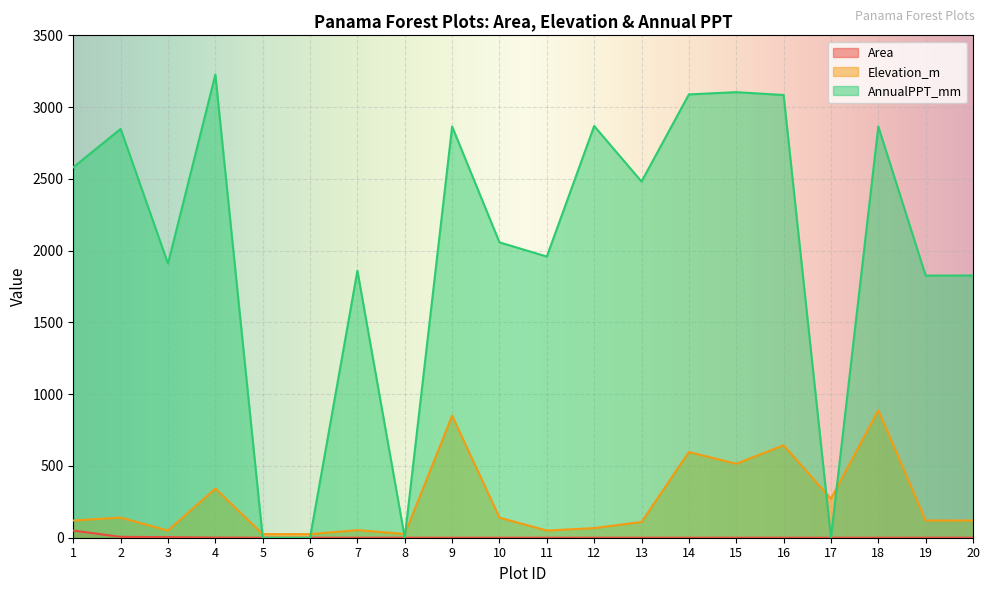

What is the spread (max minus min) of values at 3?

1906.1